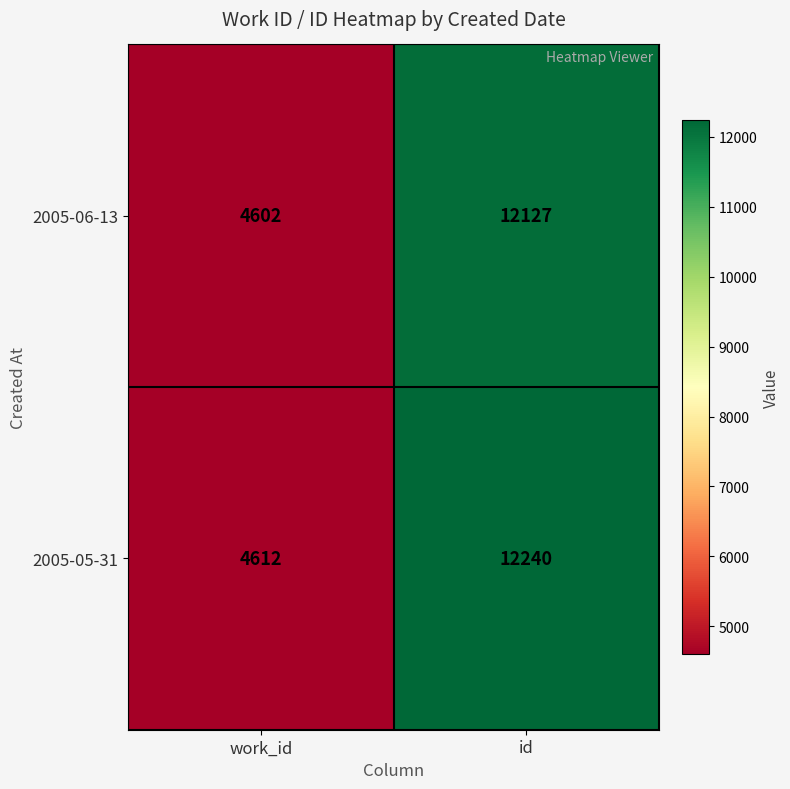

Reading left to right, what are all the values shown in this chart?

2005-06-13: 4602	12127
2005-05-31: 4612	12240